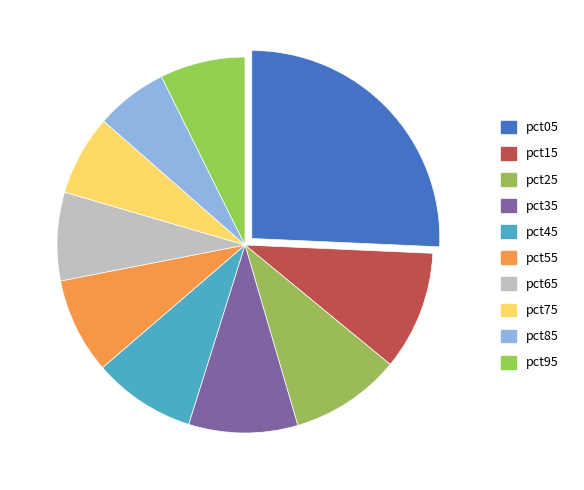

What is the total percentage of pct45 and pct25?

18.4%